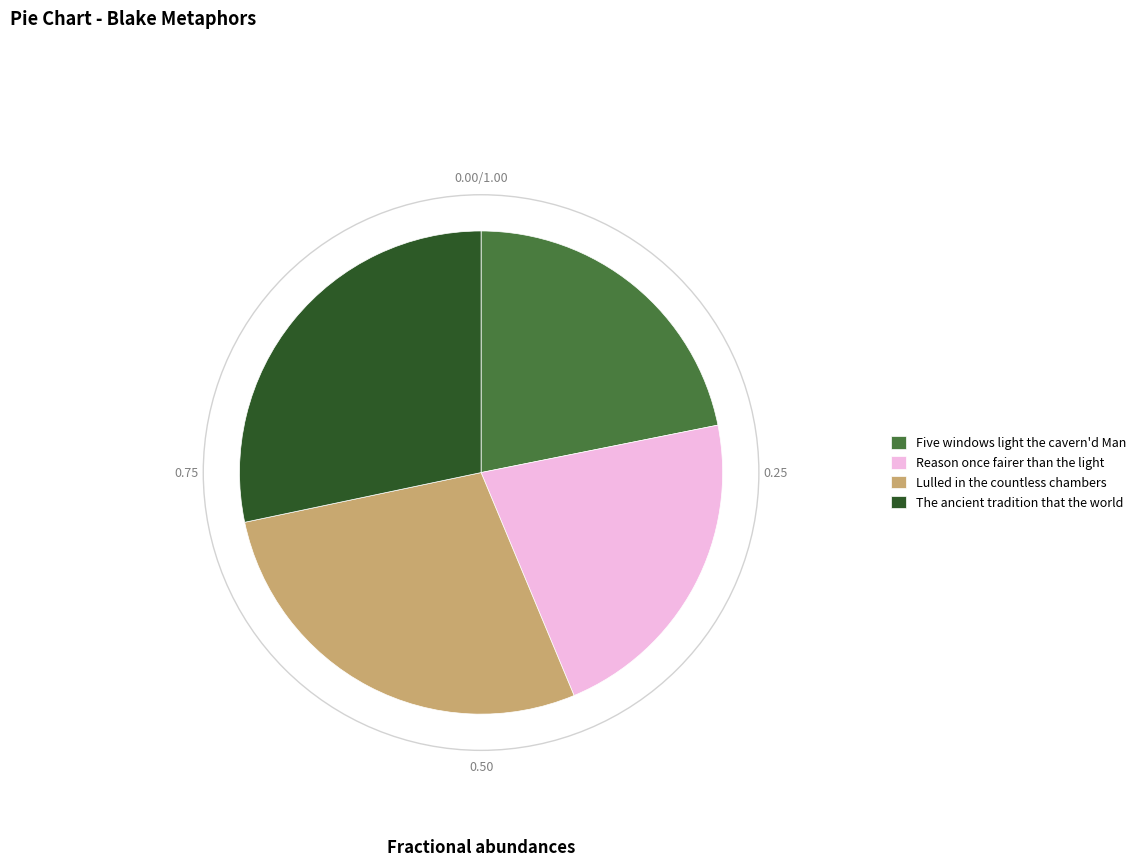

Do Lulled in the countless chambers and Reason once fairer than the light together represent more than half of the pie?

No